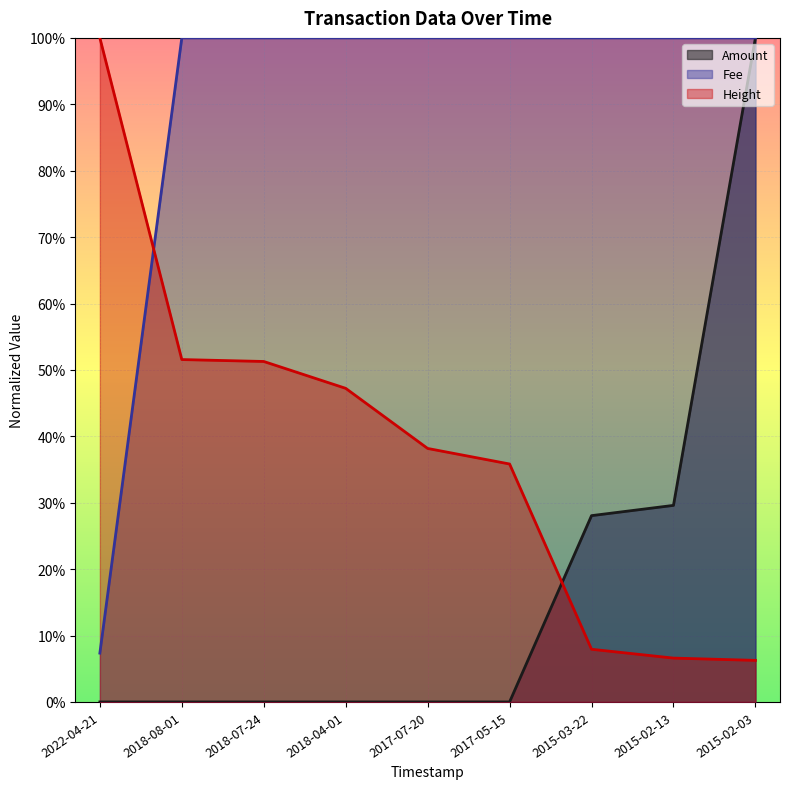

Does the chart display data point markers on the line(s)?

No